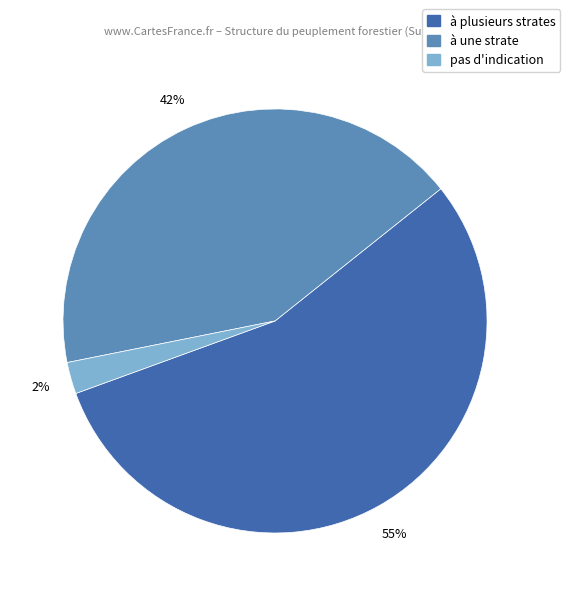

To the nearest percent, what is the average slice percentage?

33%